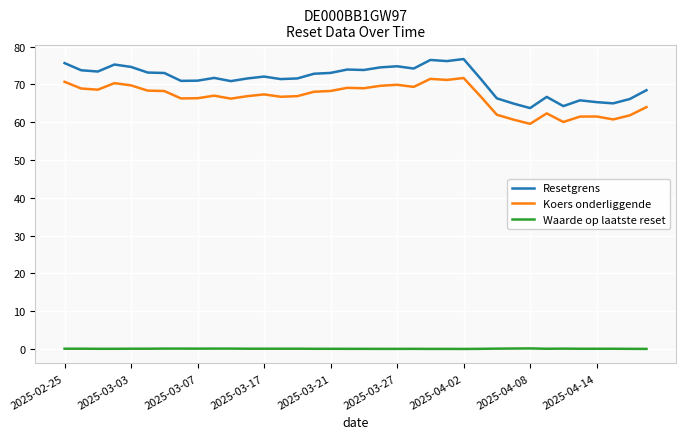

True or false: Waarde op laatste reset and Koers onderliggende intersect in this chart.

False